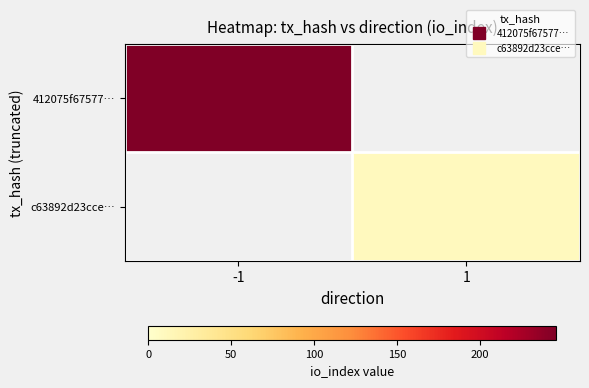

Between 1 and -1, which is larger?

-1